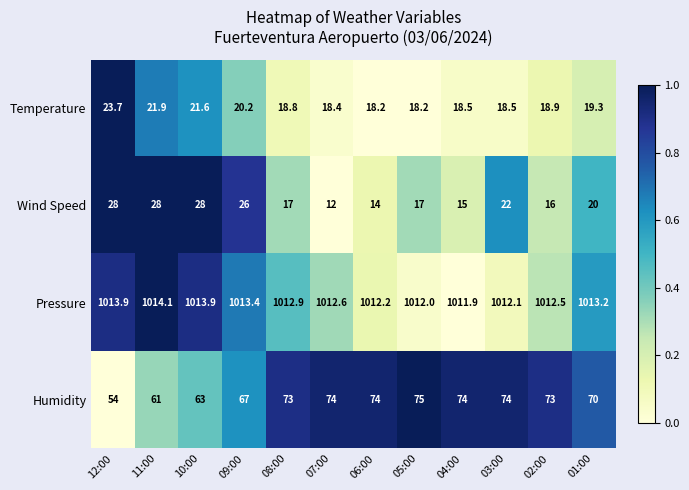

Which series has the largest total across all categories?

Pressure